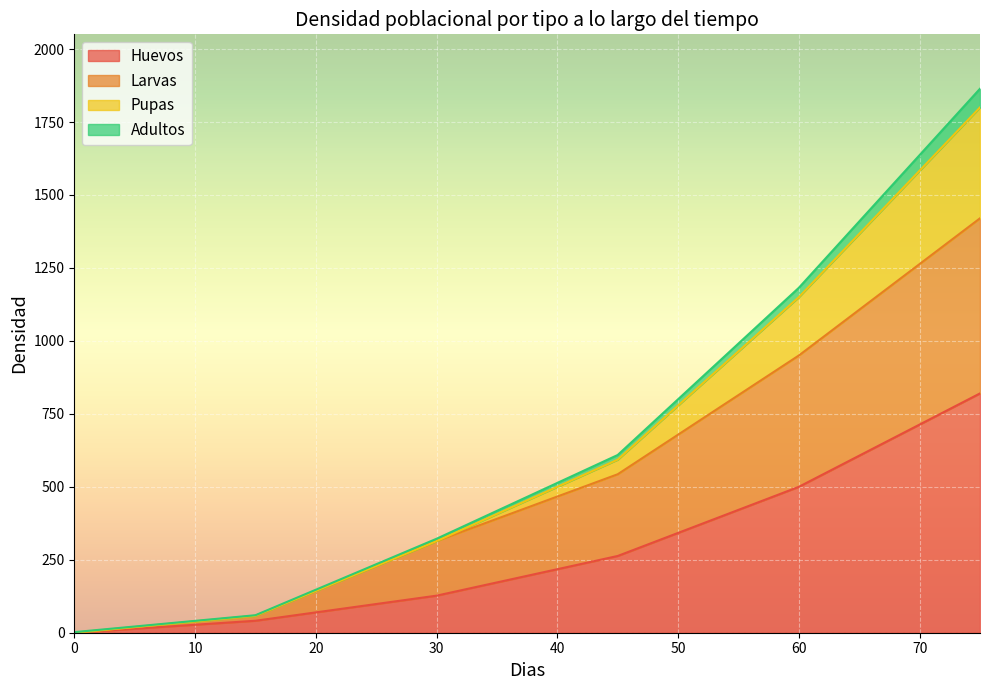

What is the spread (max minus min) of values at 60?

682